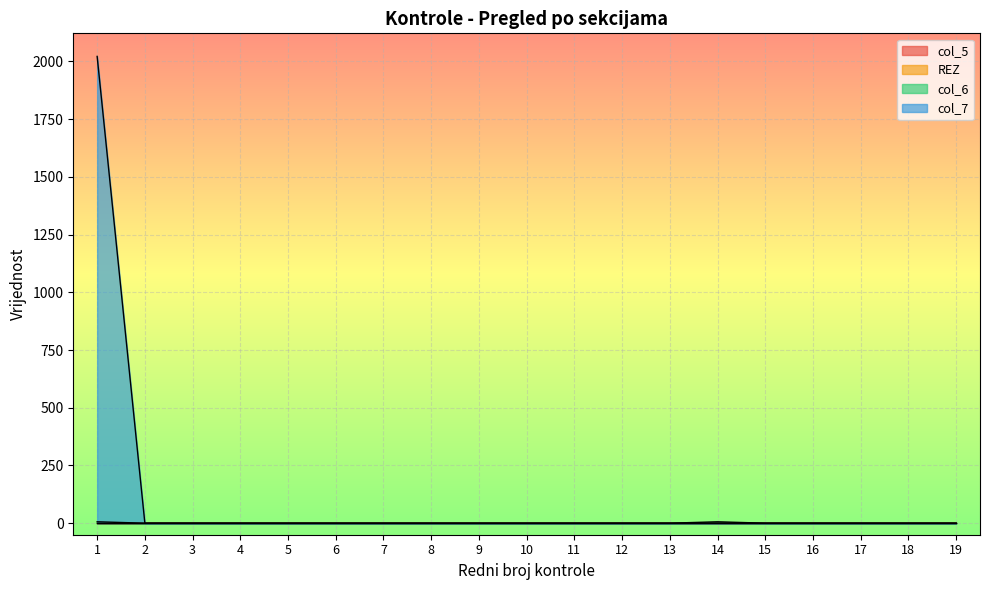

True or false: col_7 and col_6 intersect in this chart.

False